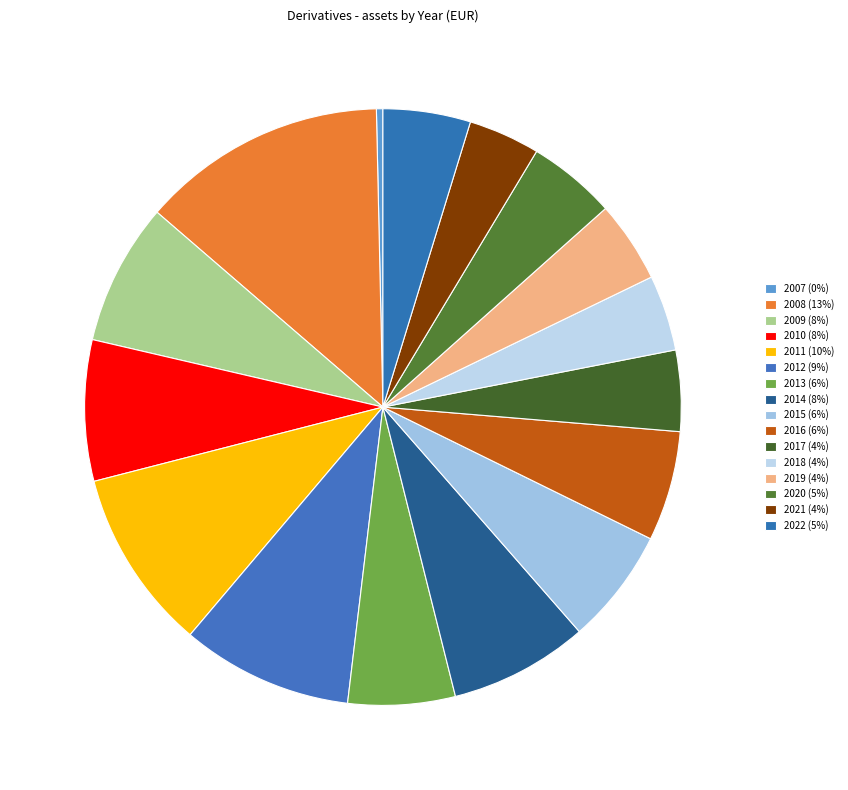

Count the number of slices in the pie.

16